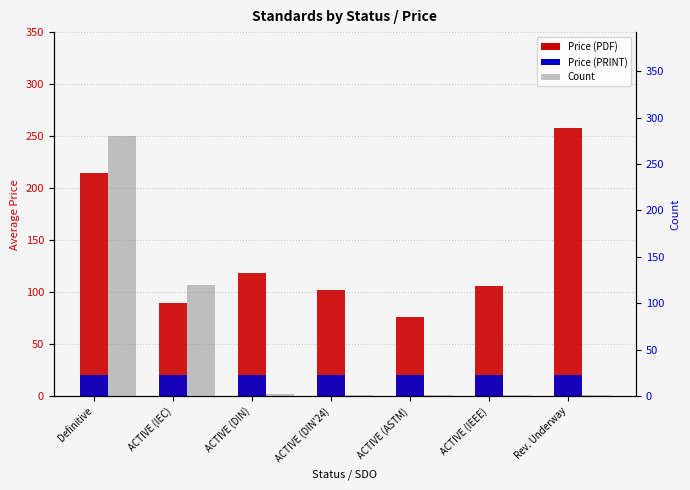

What is the difference between the maximum and second lowest values in the Price (PDF) series?

168.5